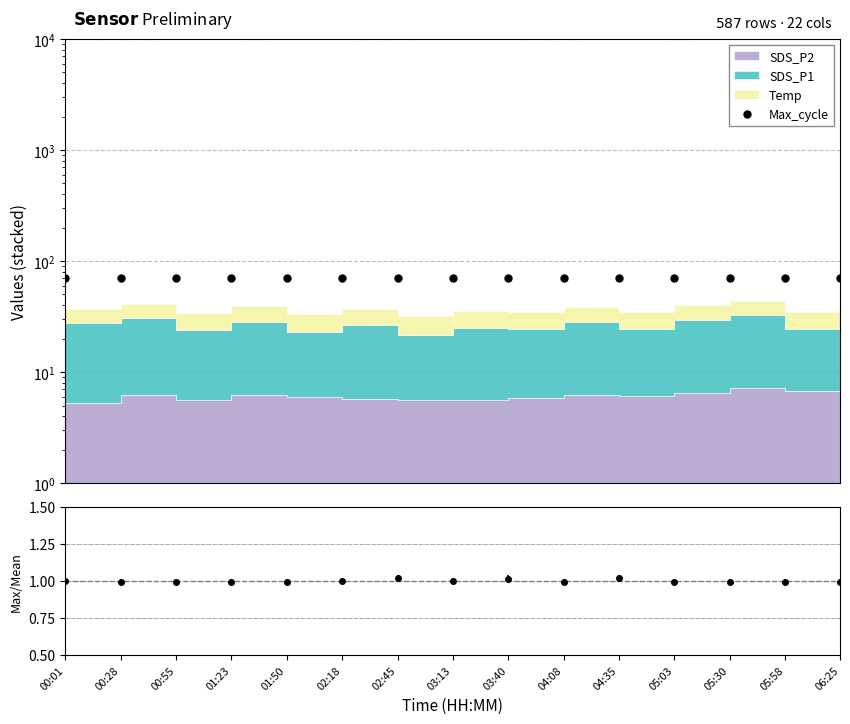

How many interior local valleys (lower than both neighbors) does the data have?

5